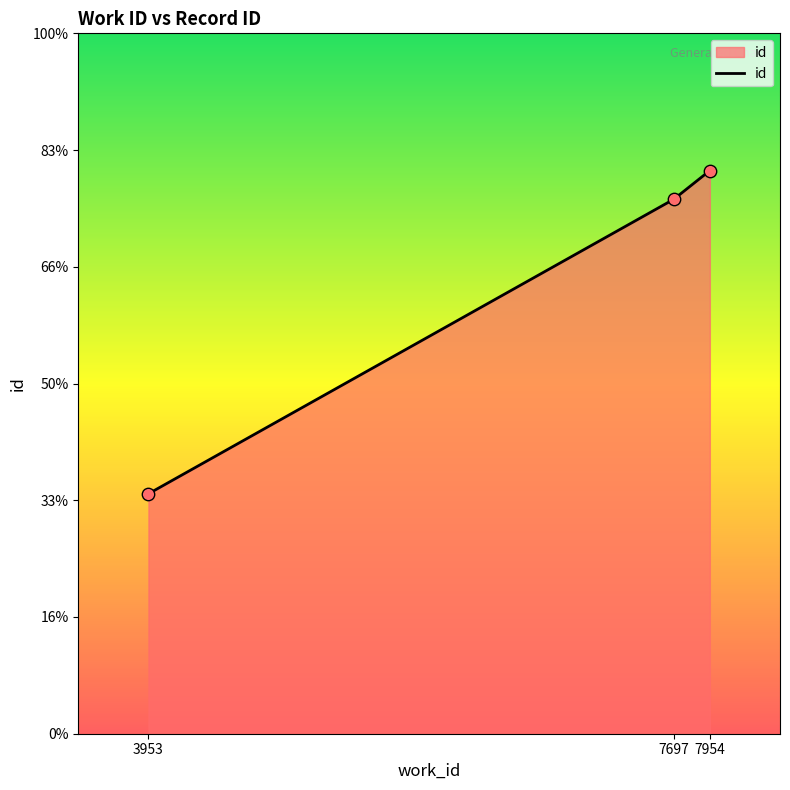

What is the change in value from 3953 to 7697?

+12615